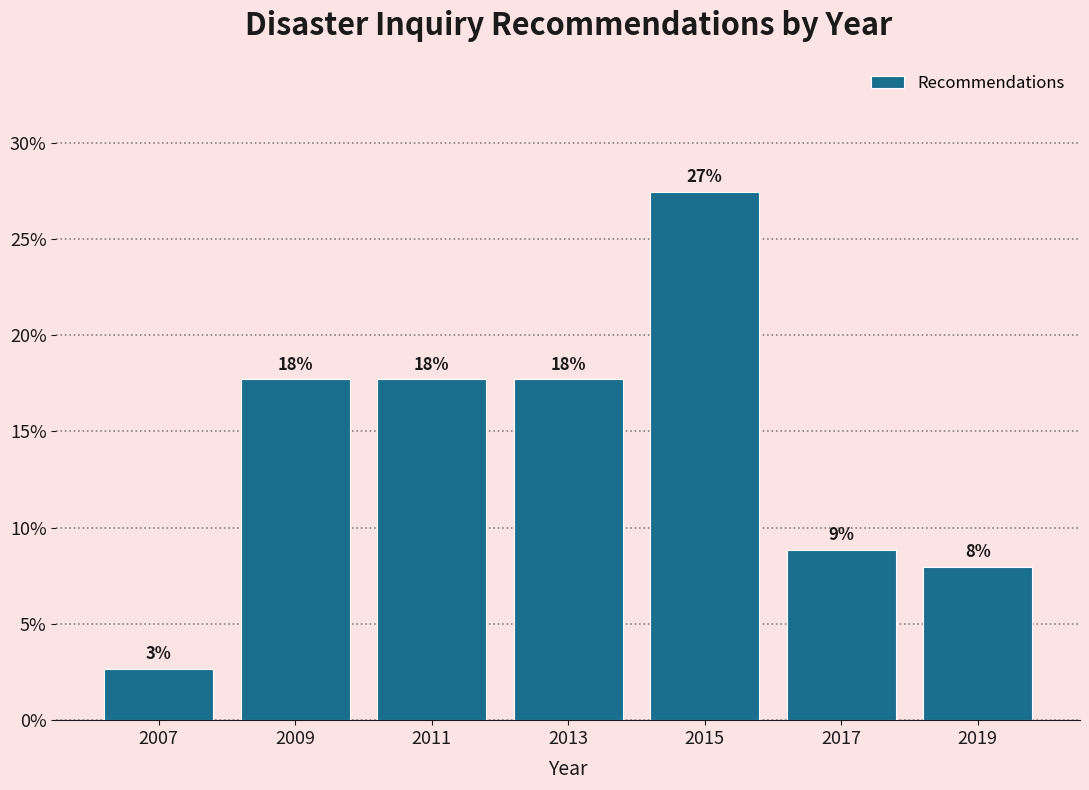

Does the chart contain any negative values?

No